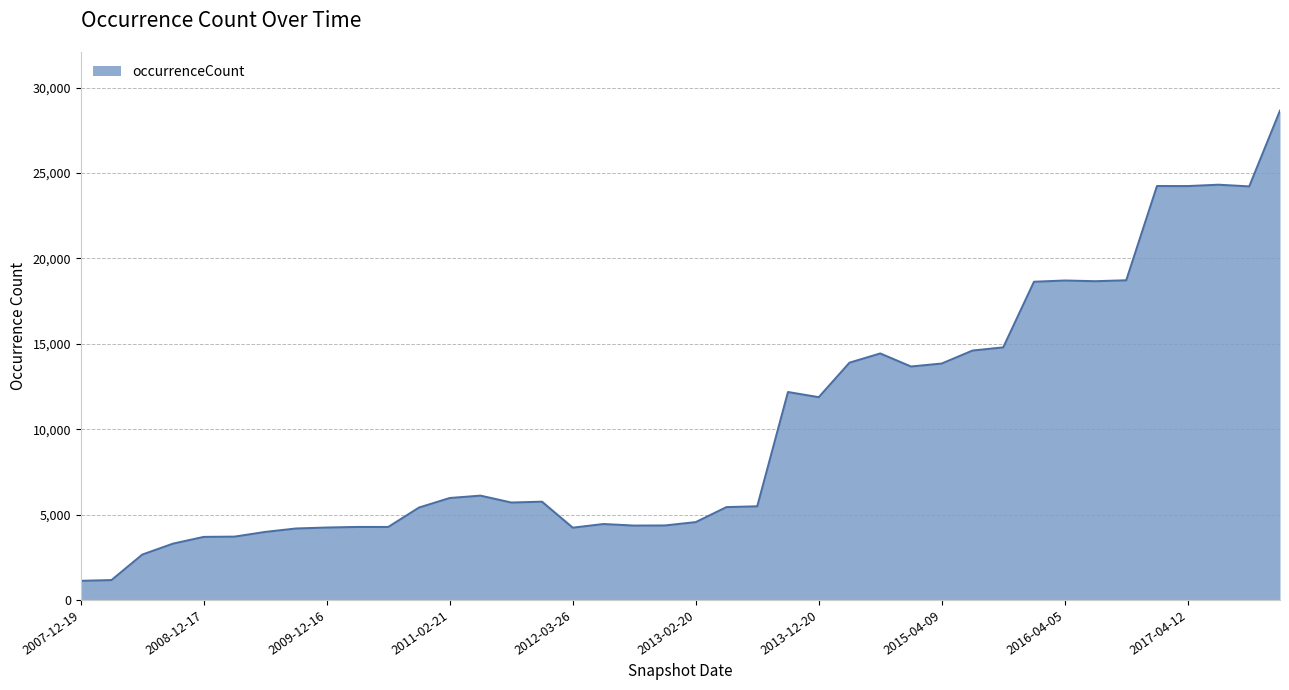

What is the minimum value shown in the chart?

1116